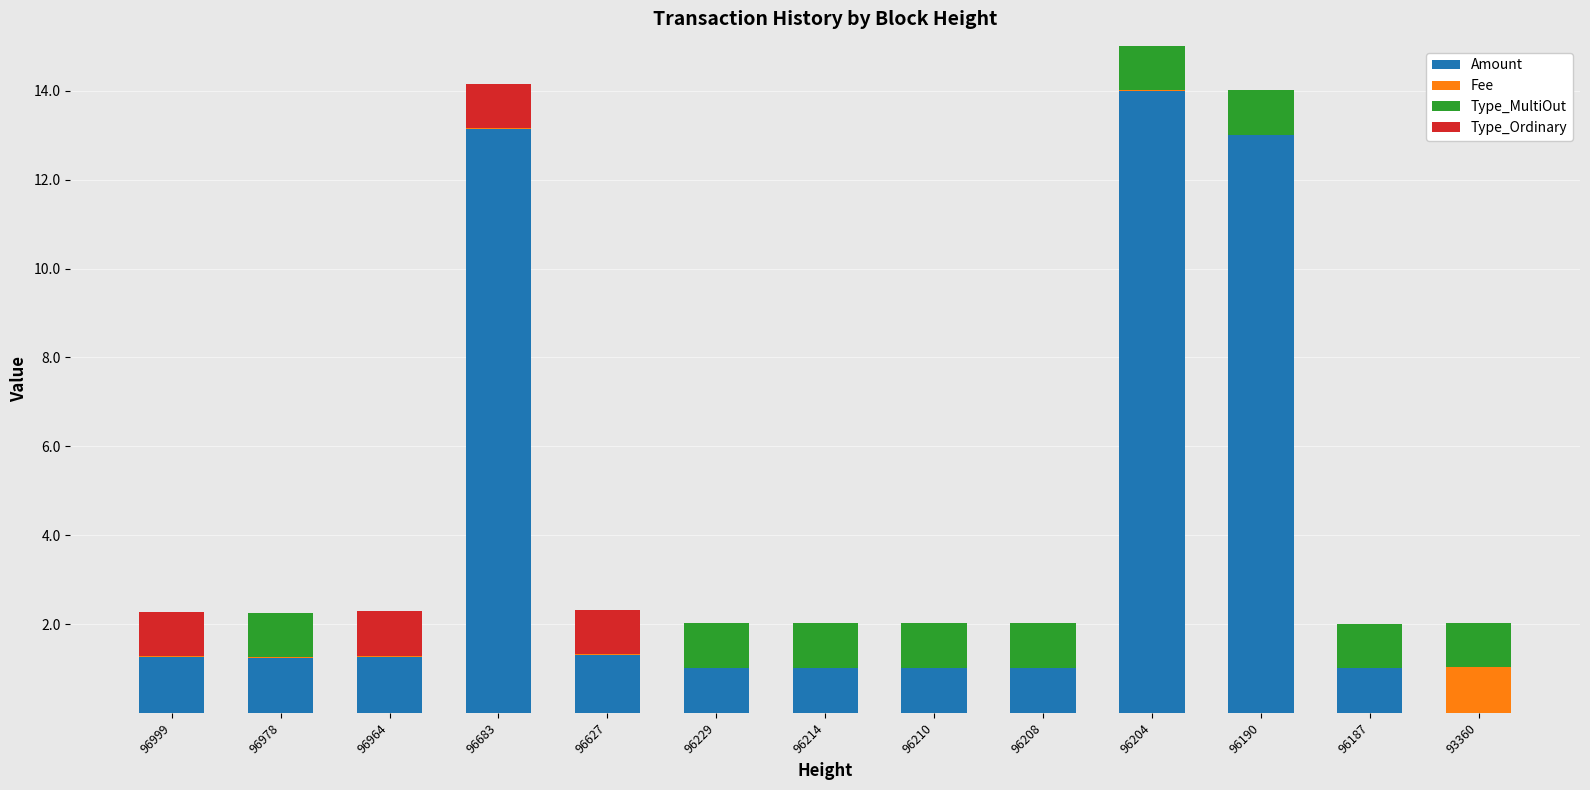

Is it true that Amount equals 1.3 at 96964?

True